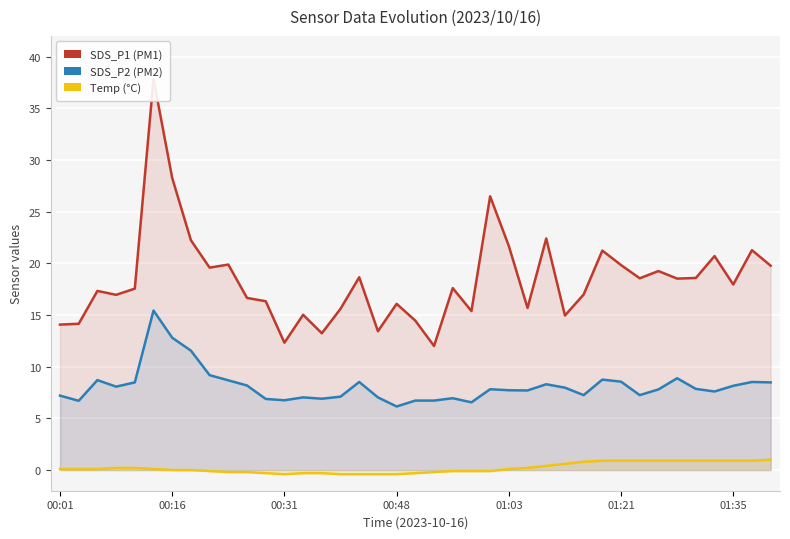

True or false: Temp (°C) and SDS_P1 (PM1) intersect in this chart.

False